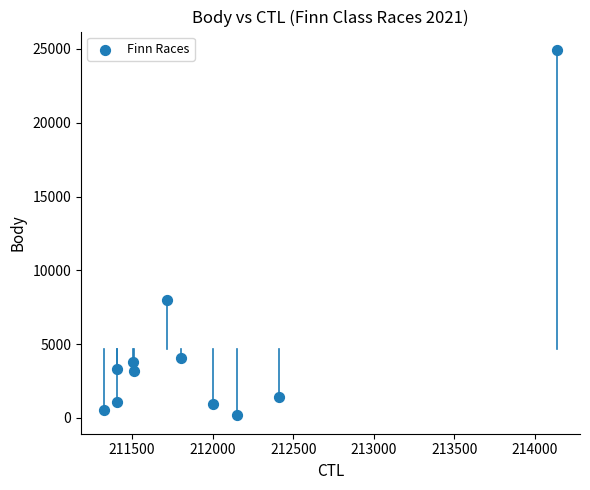

What is the average X value?

211943